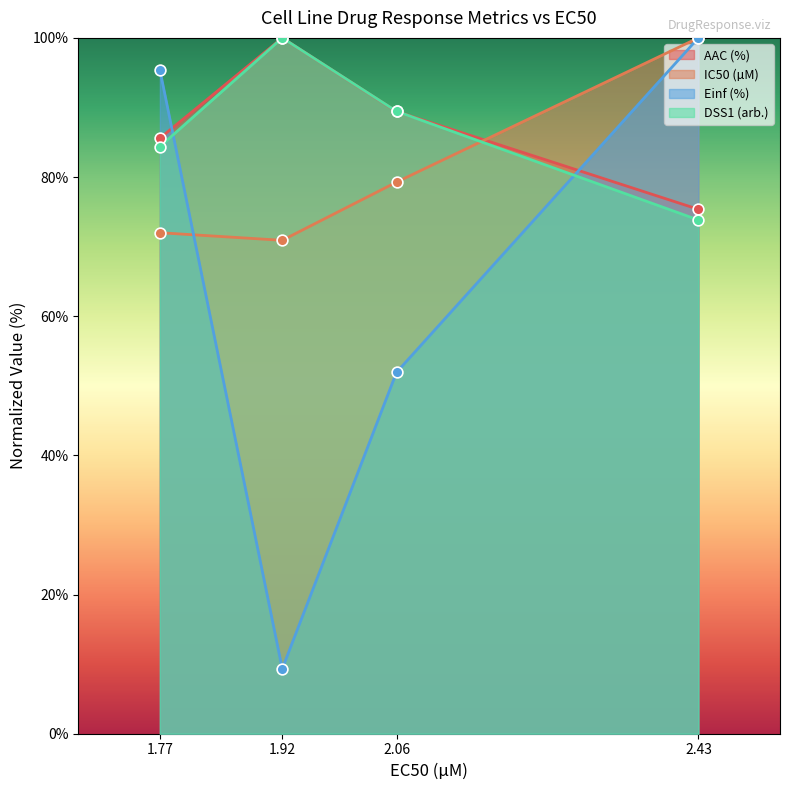

Which series has the widest spread of Y values?

Einf (%)